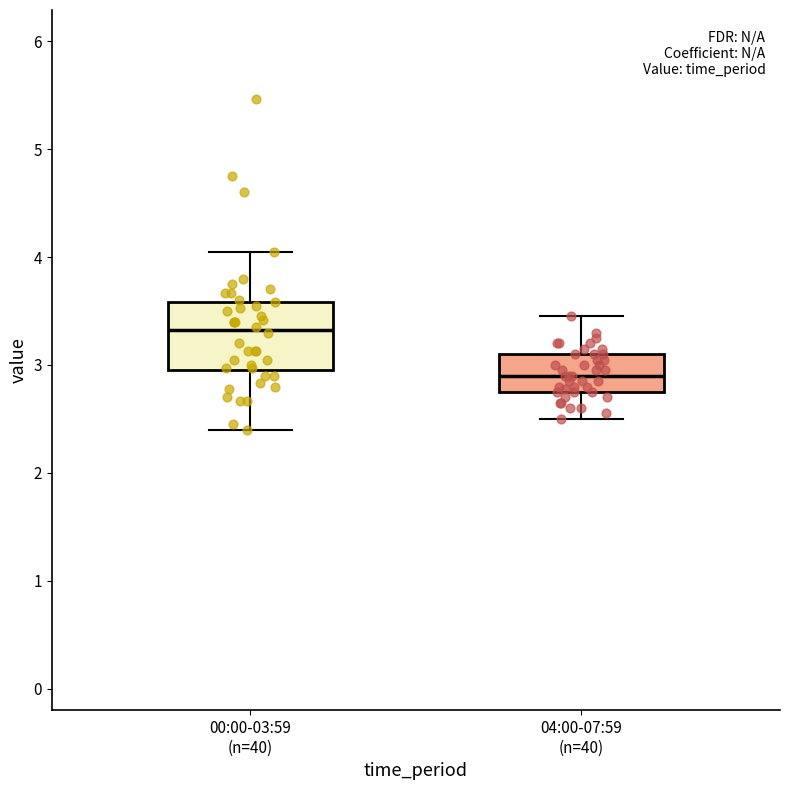

Which box is the tallest, from its lower edge to its upper edge?

00:00-03:59 (n=40)